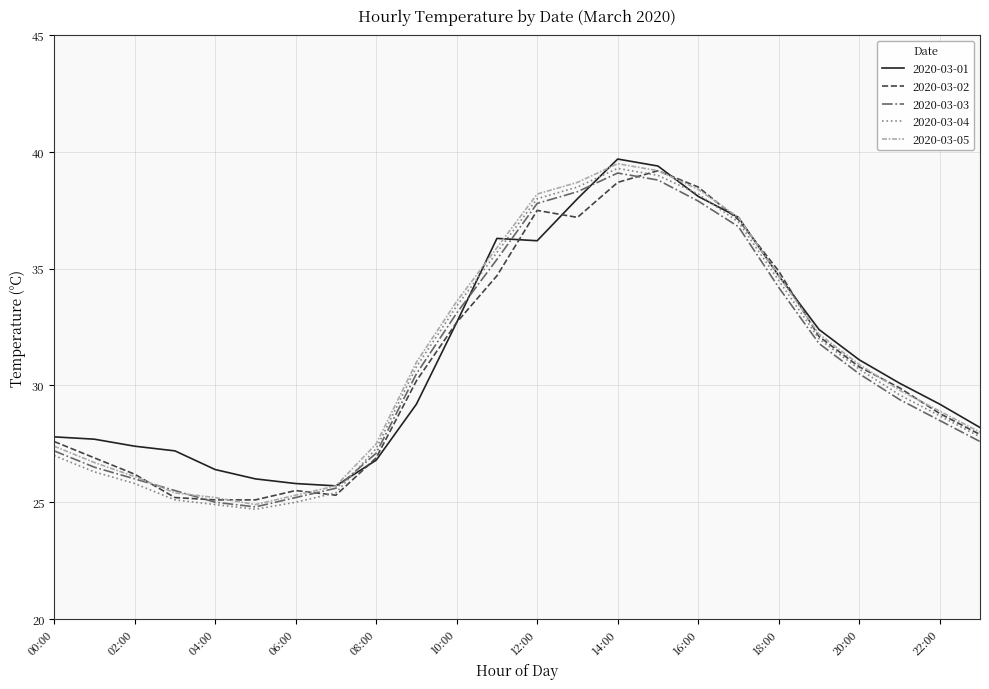

True or false: 2020-03-01 and 2020-03-04 intersect in this chart.

True